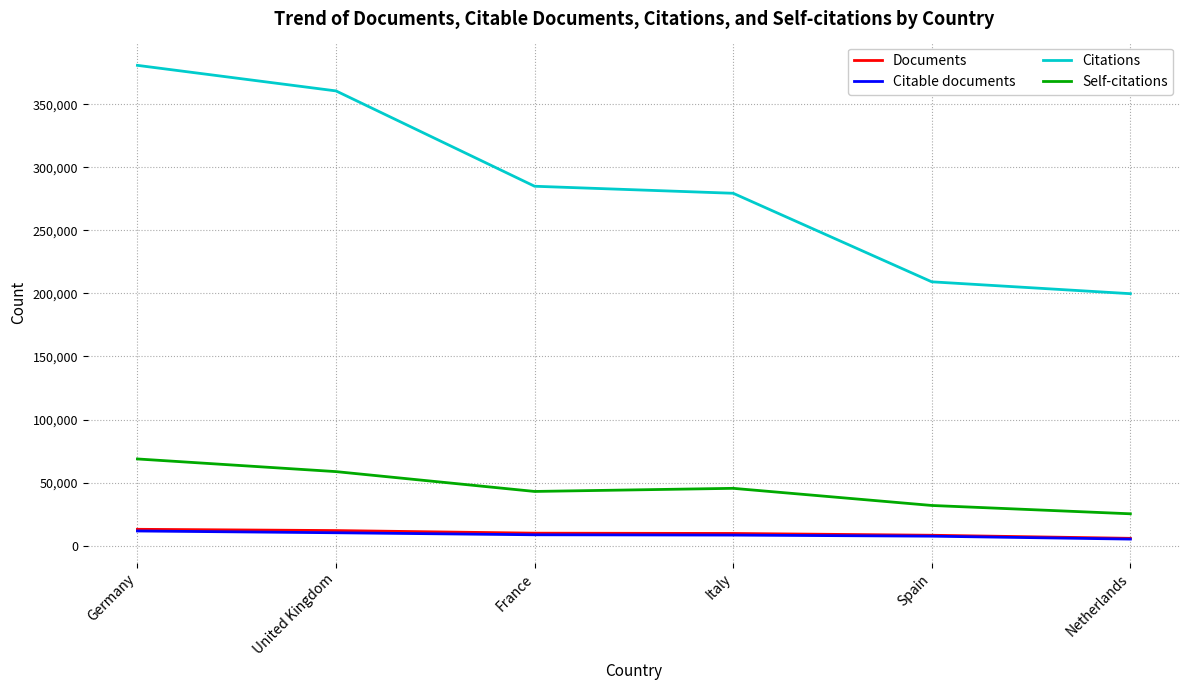

Which category has the highest value across all series?

Germany